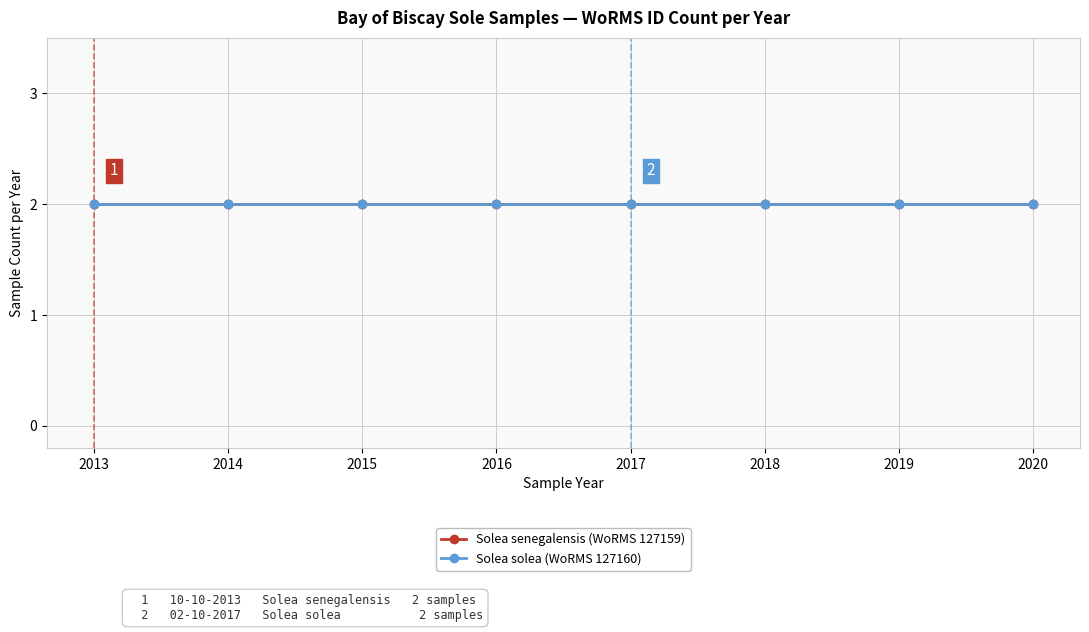

What is the label of the 5th point from the left?

2017